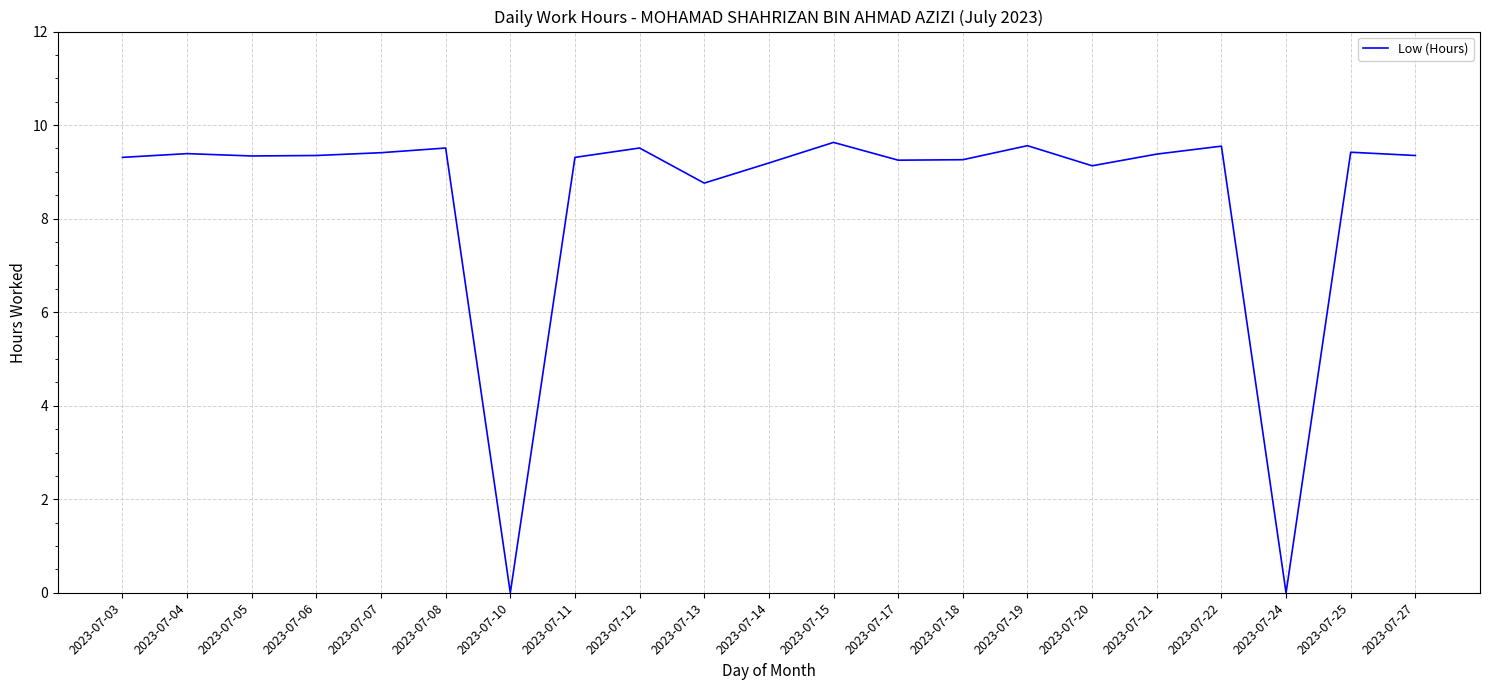

What is the difference between the maximum and minimum values?

9.6